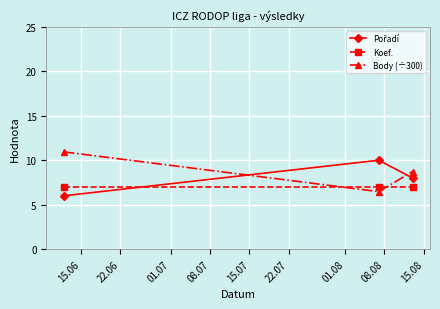

What is the value of the Koef. point at the 1st from the left?

7.0